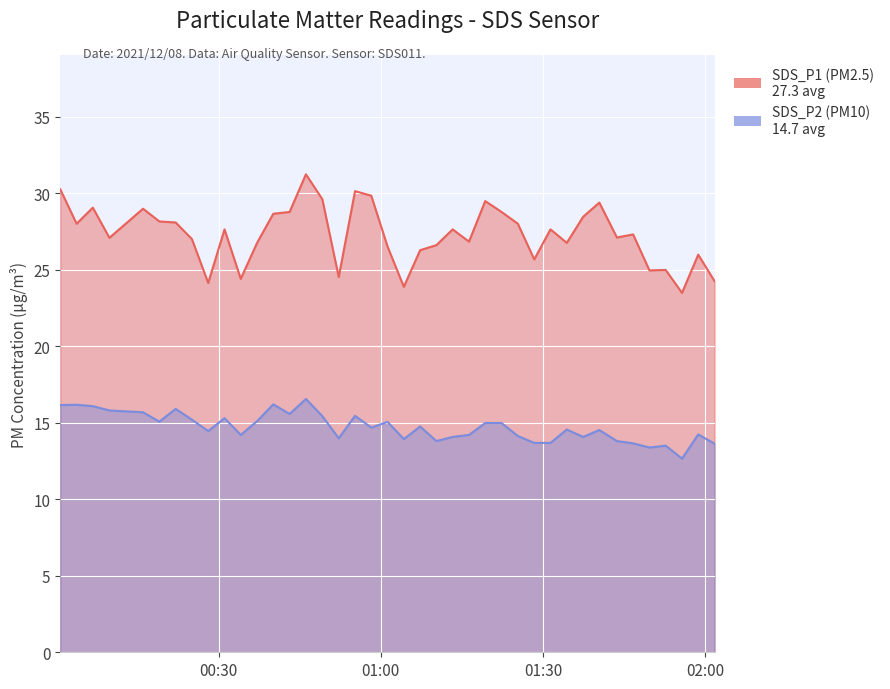

What are all the series names shown in the legend?

SDS_P1, SDS_P2